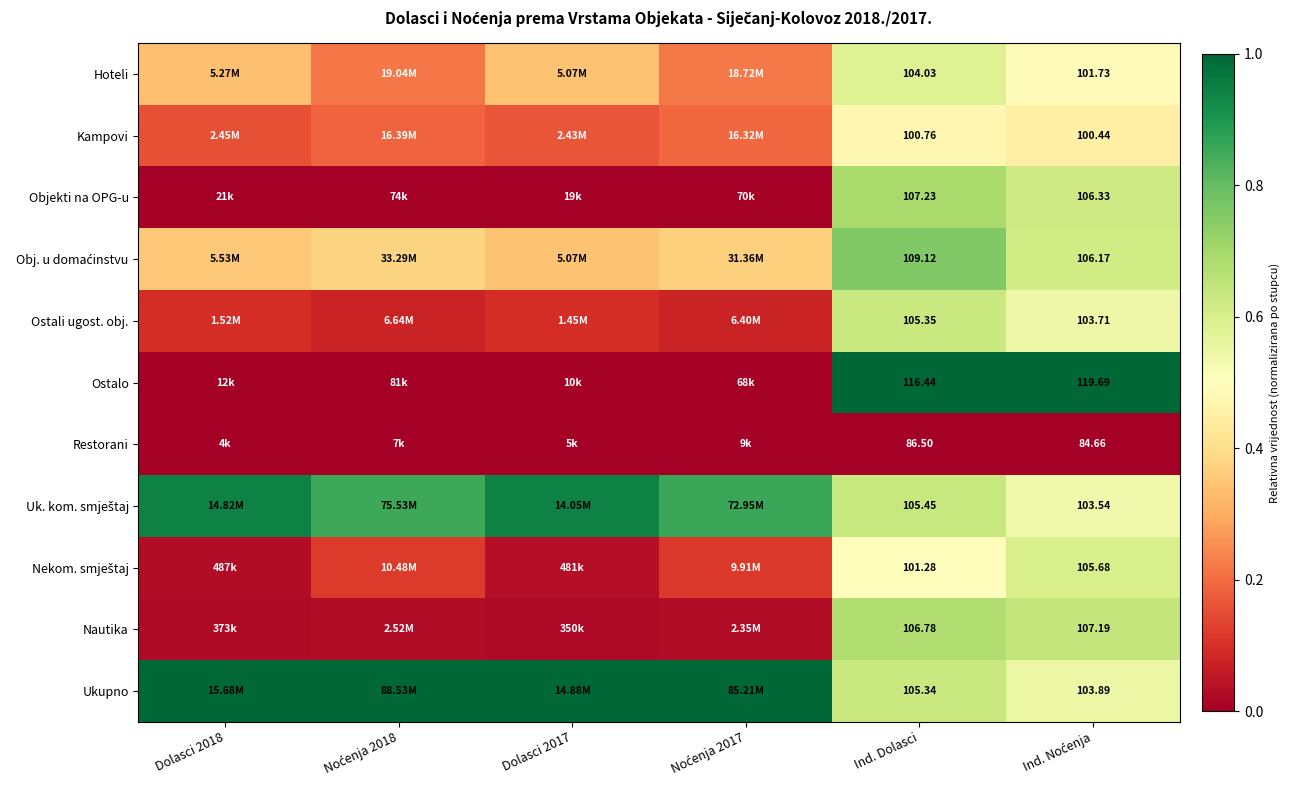

Is the value of Hoteli at Ind. Dolasci greater than the value of Ostalo at Ind. Dolasci?

No